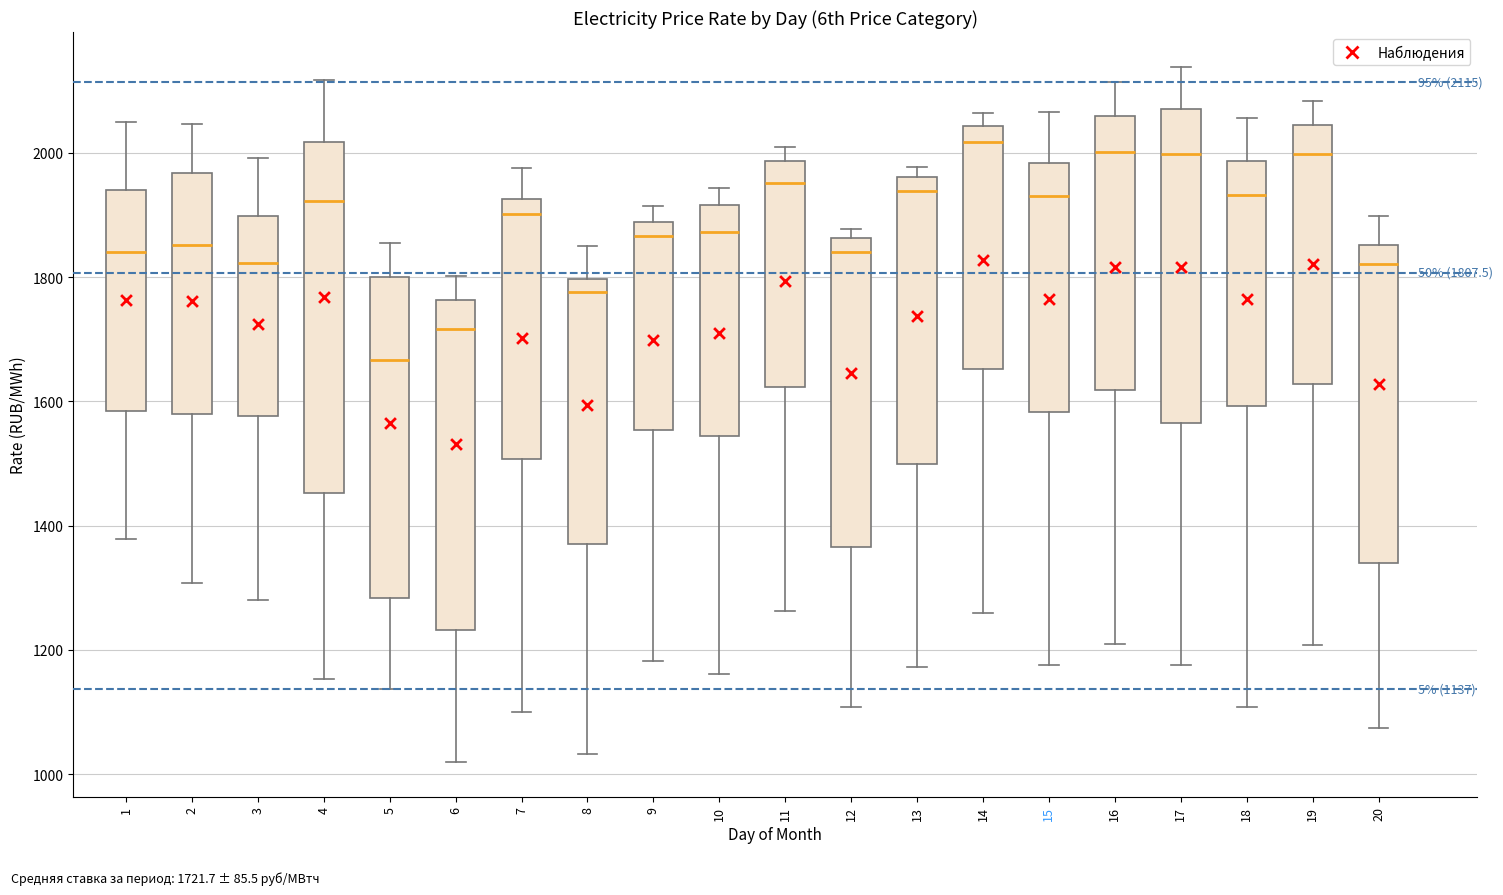

Comparing the boxes themselves (not the whiskers), which one is the tallest?

4